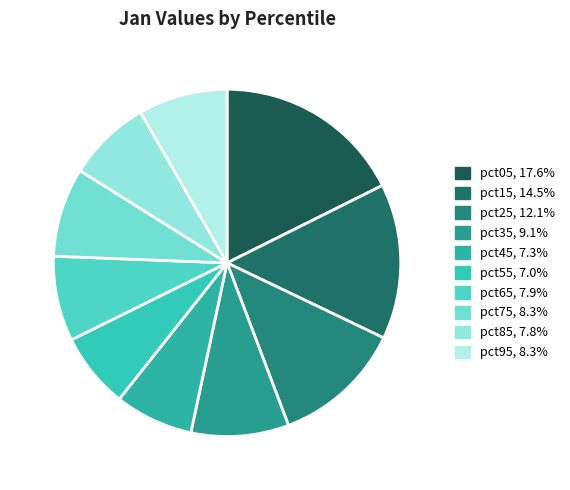

To the nearest percent, what is the combined percentage of pct55 and pct65?

15%